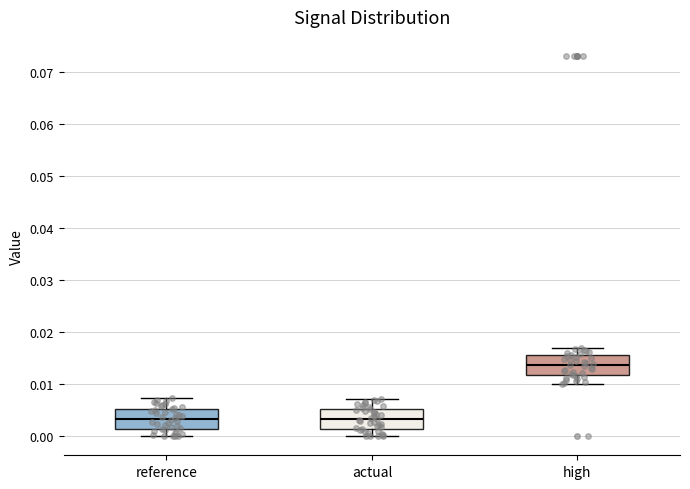

Reading left to right, transcribe this box plot: for each box, give where its median line is, the range the box spans, and where its two whiskers end, as read against the y-axis. The values are not printed on the chart, so give them approximately, as read against the axis.

reference: median 0.003, box 0.001 to 0.005, whiskers 0.000 to 0.007
actual: median 0.003, box 0.001 to 0.005, whiskers 0.000 to 0.007
high: median 0.014, box 0.012 to 0.016, whiskers 0.010 to 0.017